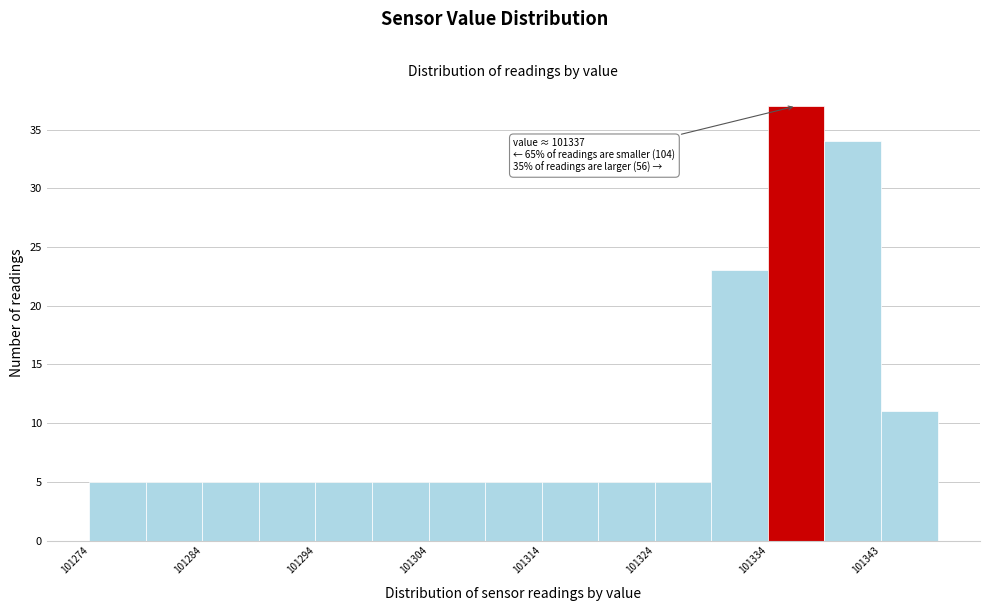

Over which range of the x-axis is the bar tallest?

101334 to 101338